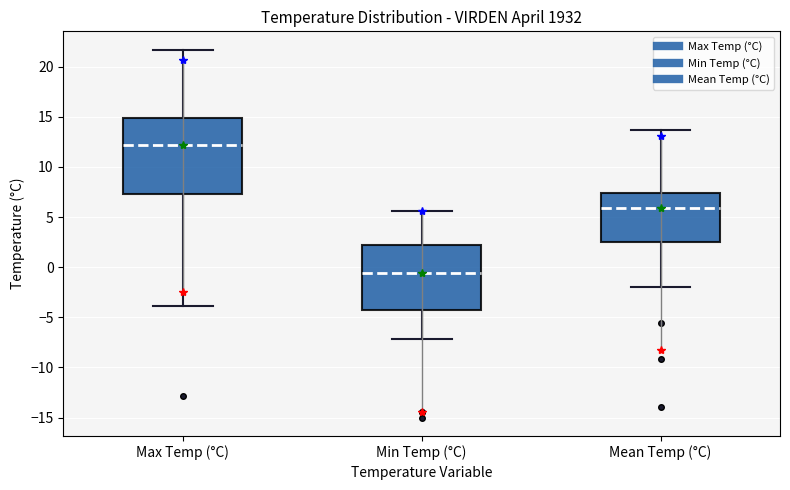

Reading left to right, transcribe this box plot: for each box, give where its median line is, the range the box spans, and where its two whiskers end, as read against the y-axis. The values are not printed on the chart, so give them approximately, as read against the axis.

Max Temp (°C): median 12.0, box 7.5 to 15.0, whiskers -4.0 to 21.5
Min Temp (°C): median -0.5, box -4.5 to 2.0, whiskers -7.0 to 5.5
Mean Temp (°C): median 6.0, box 2.5 to 7.5, whiskers -2.0 to 13.5